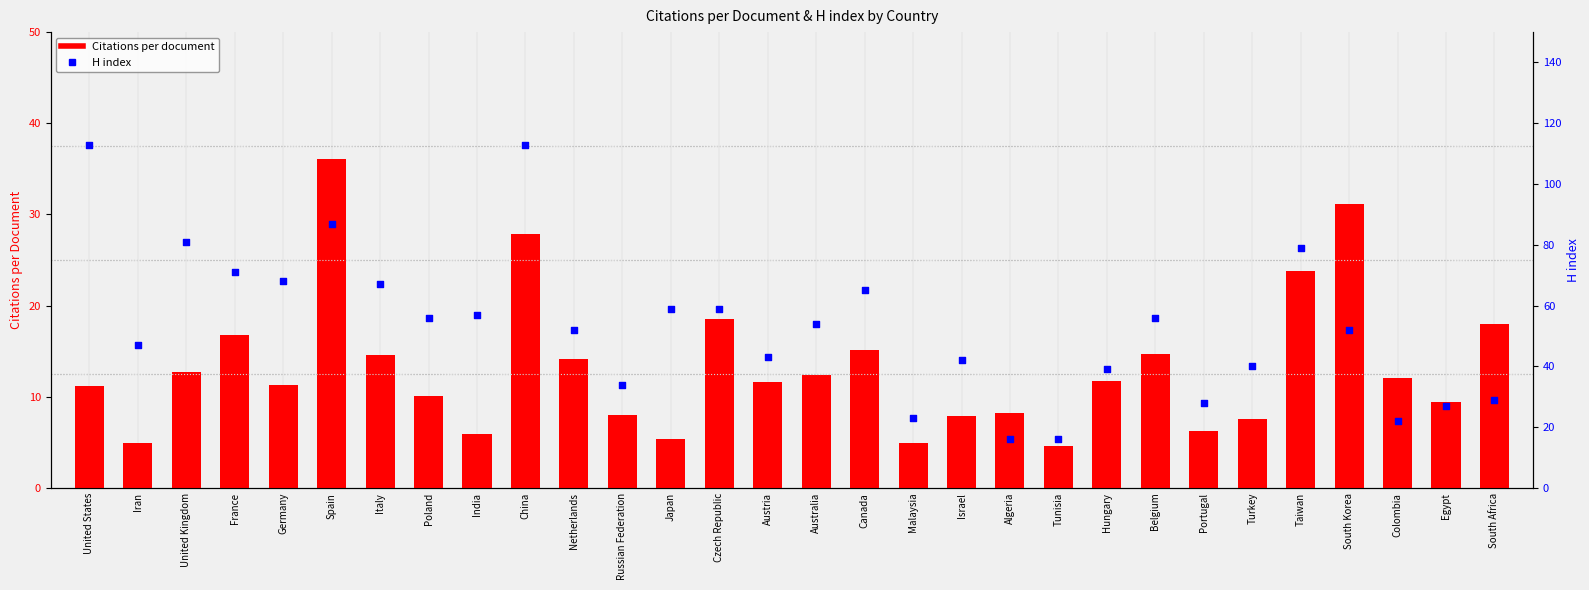

What is the total value across all series at Egypt?

36.5